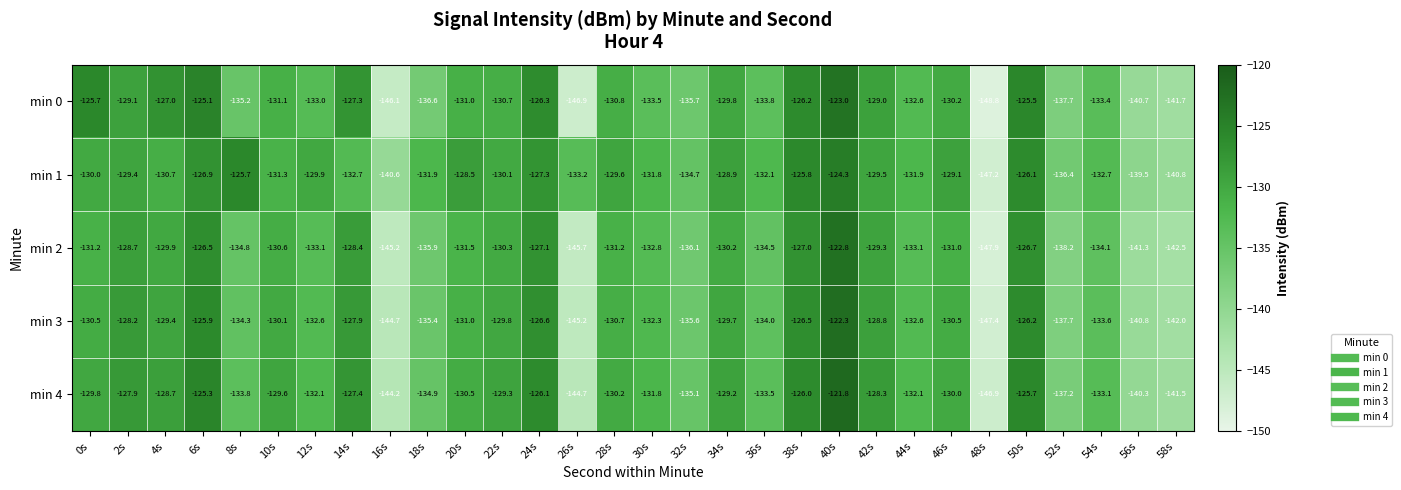

Which series has the largest total across all categories?

min 1